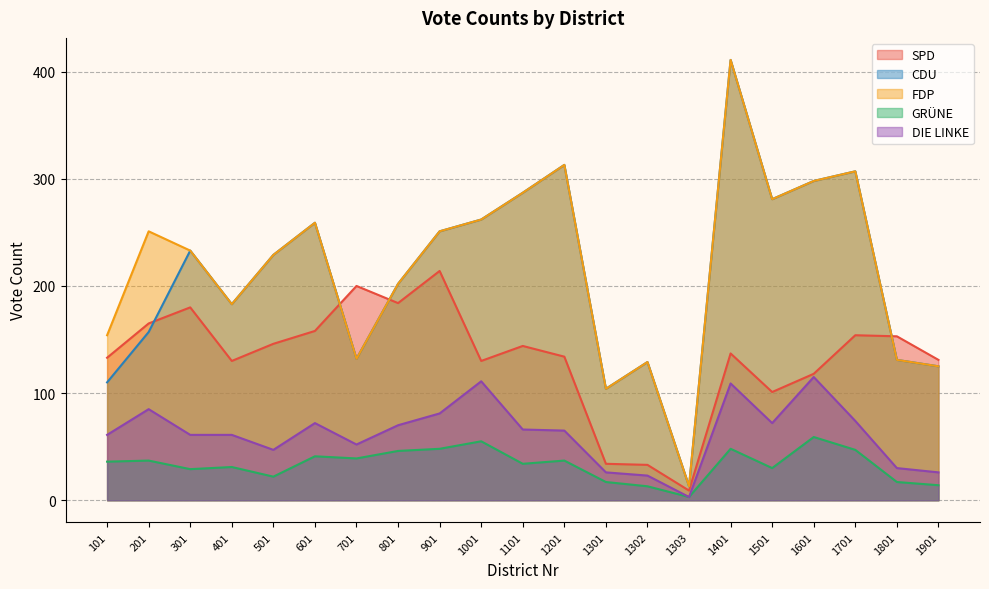

How many categories are shown in the chart?

21